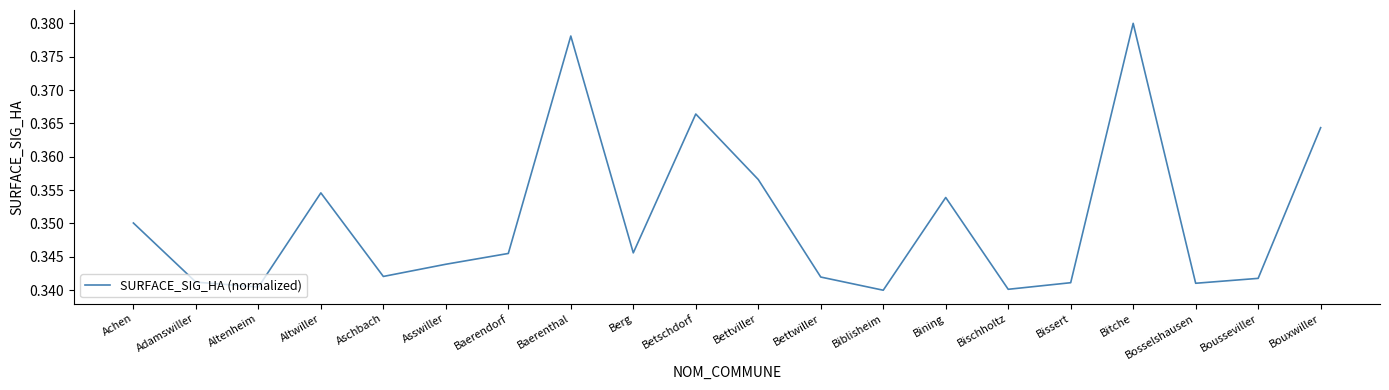

How many lines are shown in the chart?

1